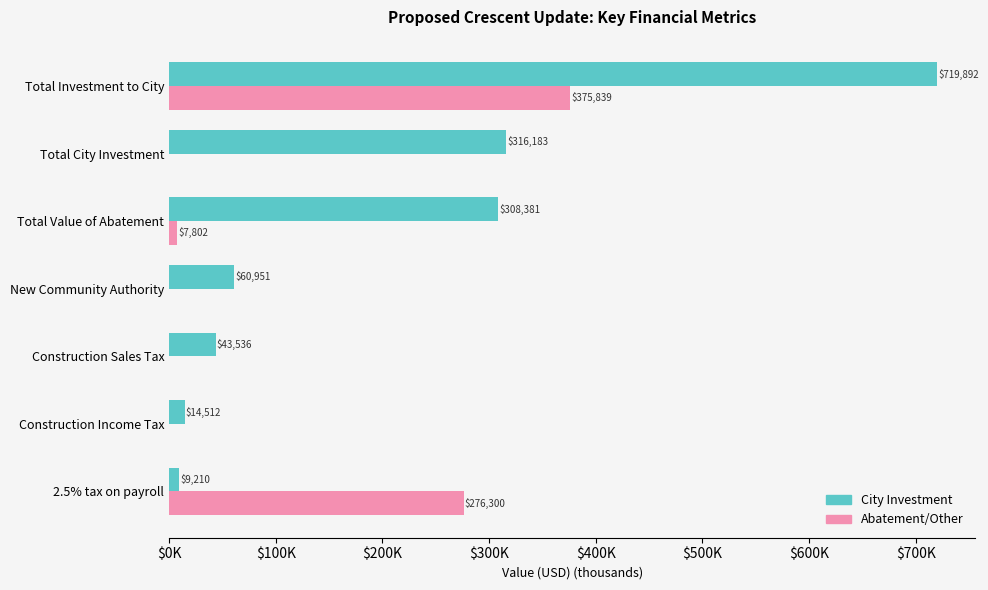

What are all the series names shown in the legend?

City Investment, Abatement/Other